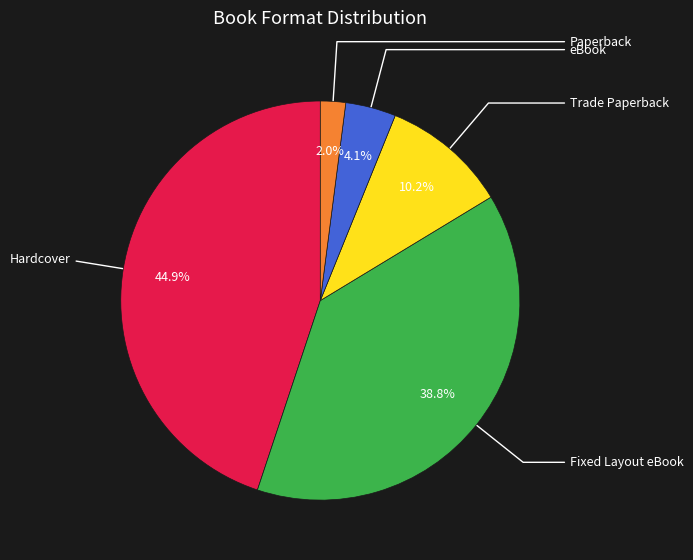

Does any single category account for the majority?

No